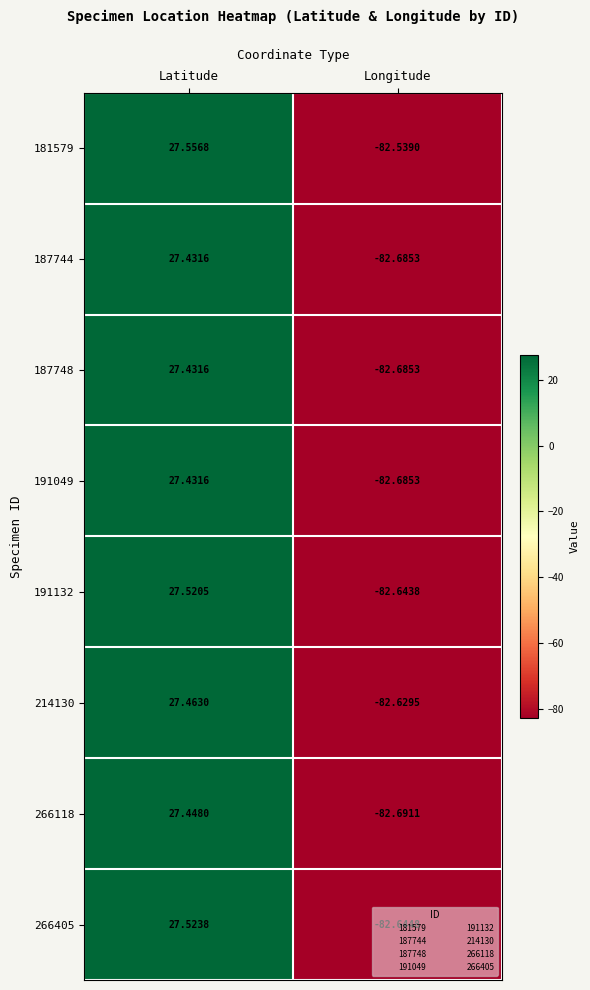

At which label is 266405 closest to -27?

Latitude